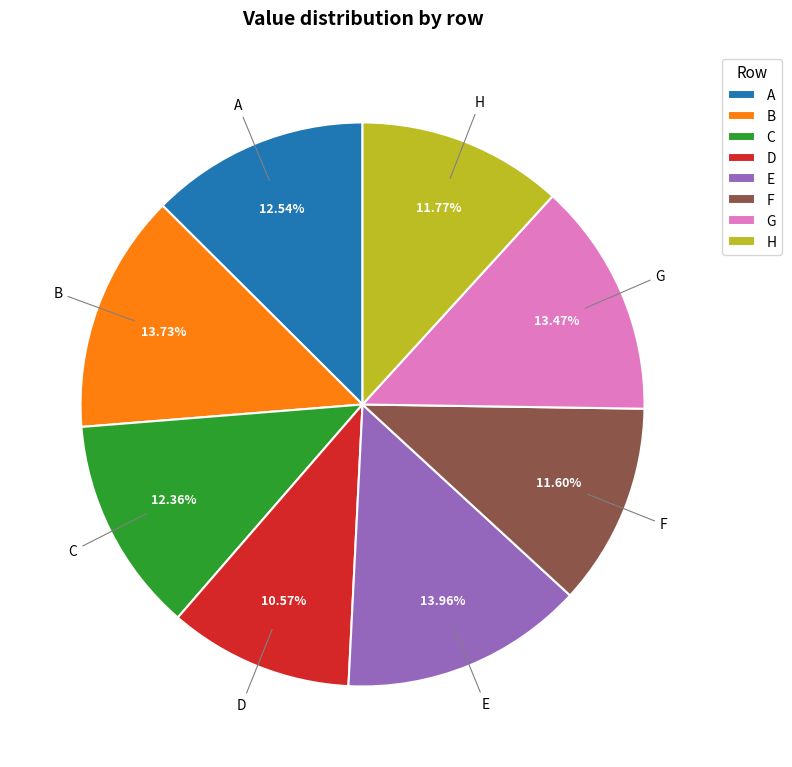

What is the total percentage of B and C?

26.1%